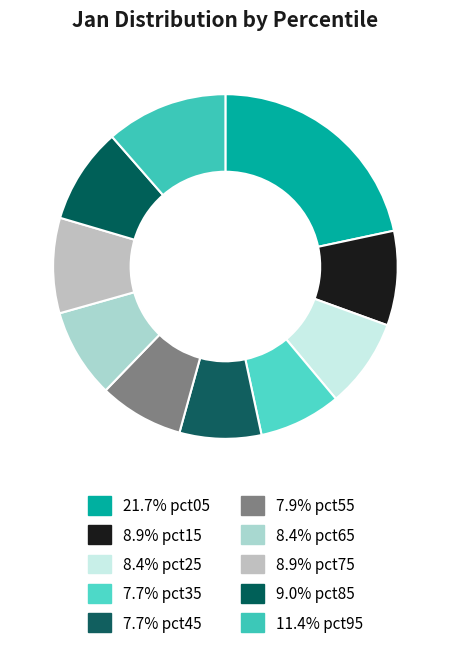

How many slices are in this pie chart?

10